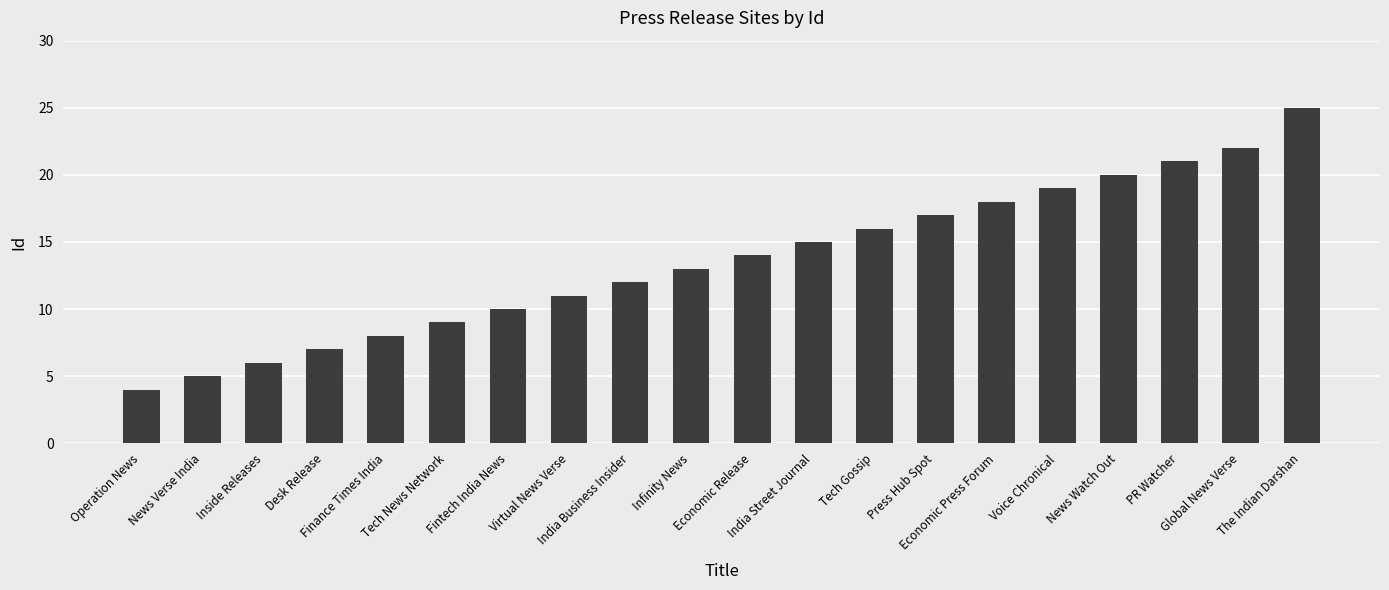

What is the sum of the values at Infinity News and Desk Release?

20